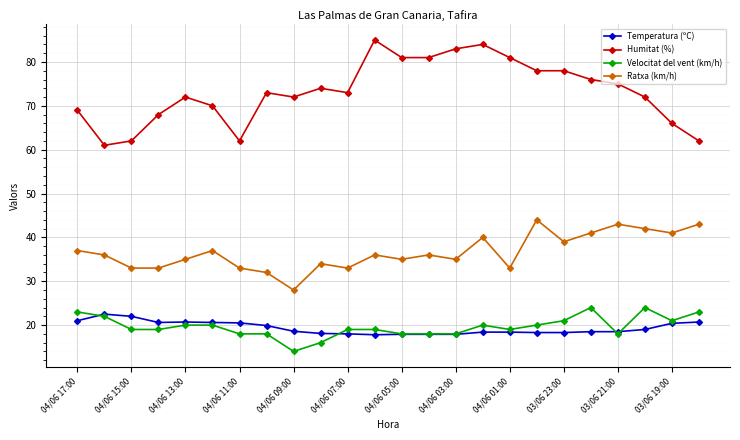

Rank the series by their maximum value, from highest to lowest.

Humitat (%), Ratxa (km/h), Velocitat del vent (km/h), Temperatura (ºC)